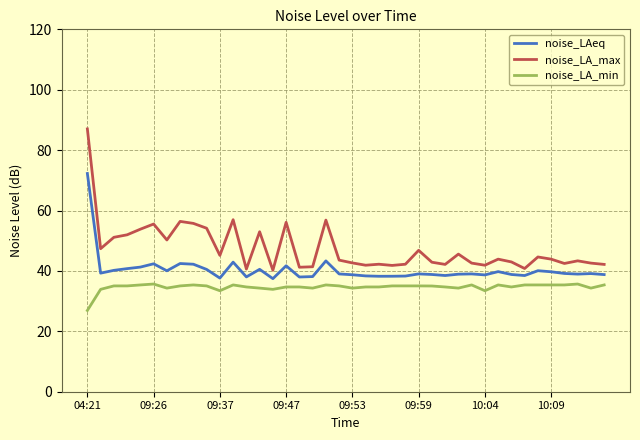

What is the difference between the maximum and minimum values in the noise_LA_max series?

46.8